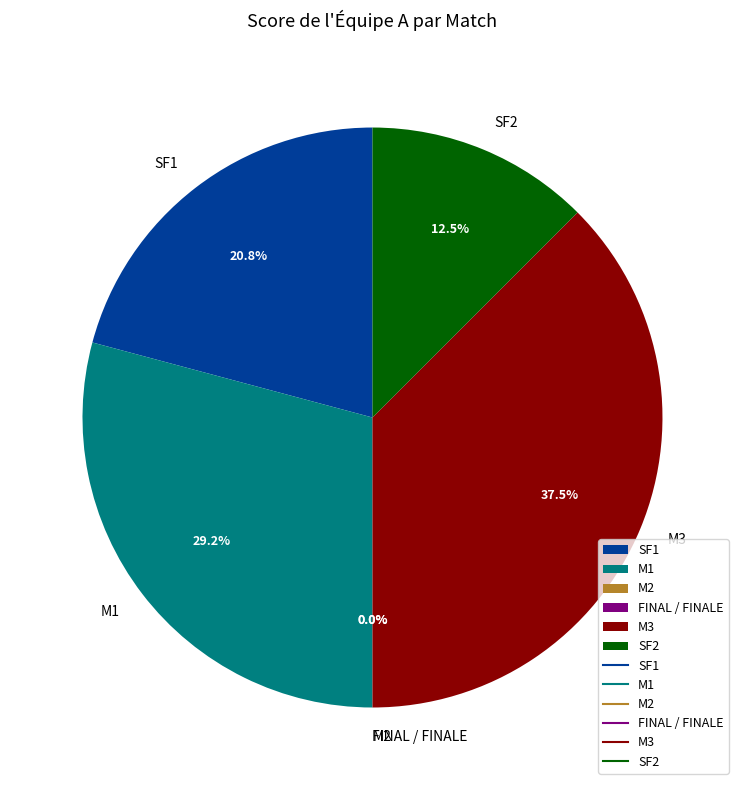

To the nearest percent, what portion does SF1 represent?

21%